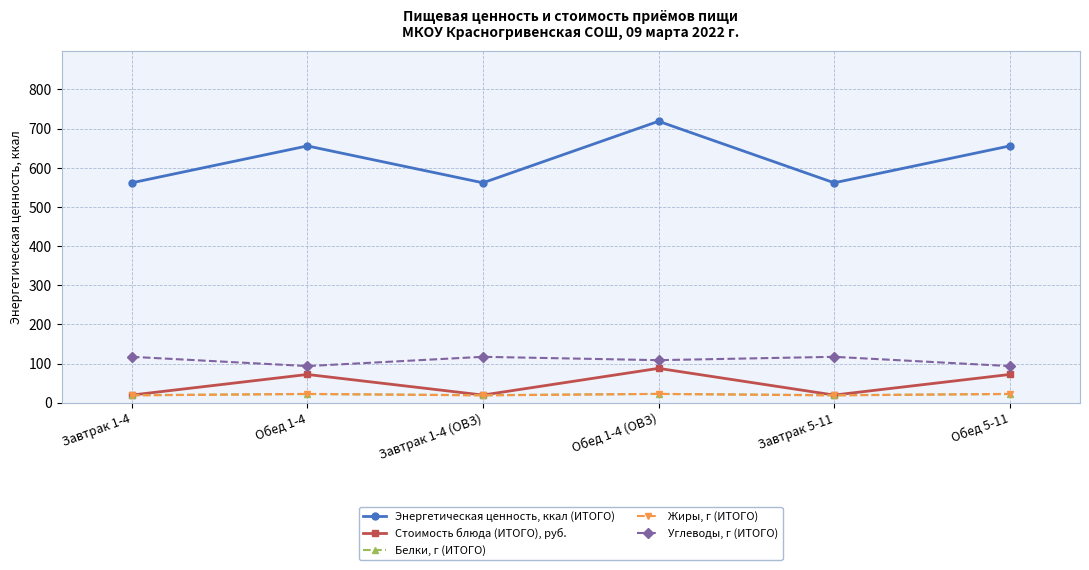

What is the sum of the Энергетическая ценность, ккал (ИТОГО) values at Завтрак 5-11 and Завтрак 1-4 (ОВЗ)?

1123.4